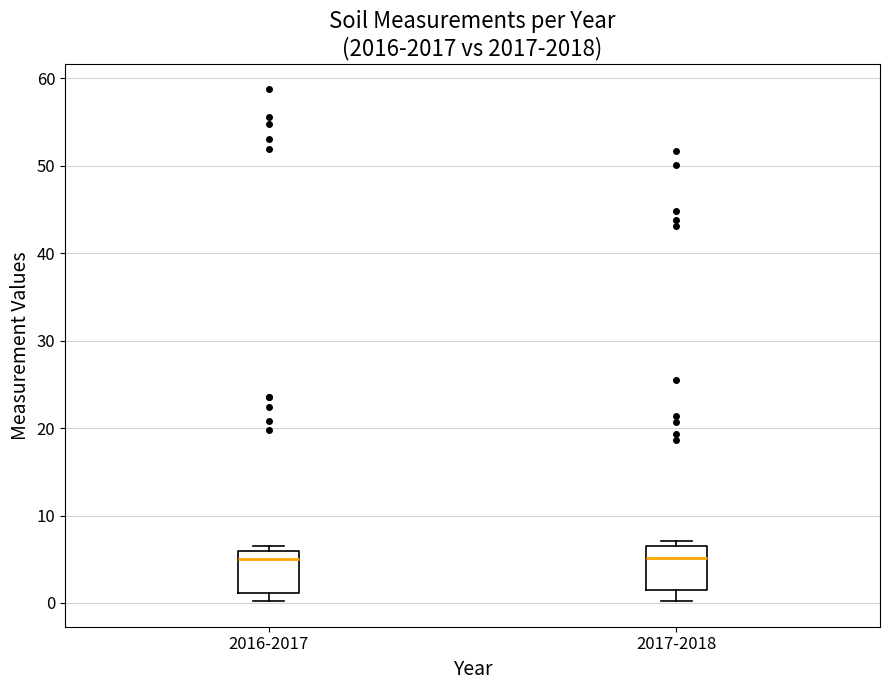

Reading left to right, read every box against the y-axis: the position of its median line, the range the box covers, and the ends of its whiskers. The values are not printed on the chart, so give them approximately, as read against the axis.

2016-2017: median 5, box 1 to 6, whiskers 0 to 7
2017-2018: median 5, box 2 to 6, whiskers 0 to 7